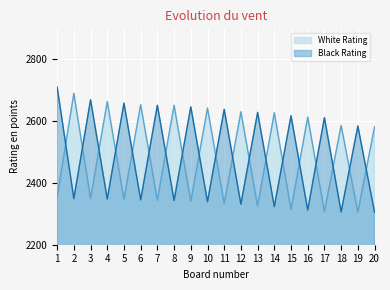

Which category has the lowest value across all series?

19